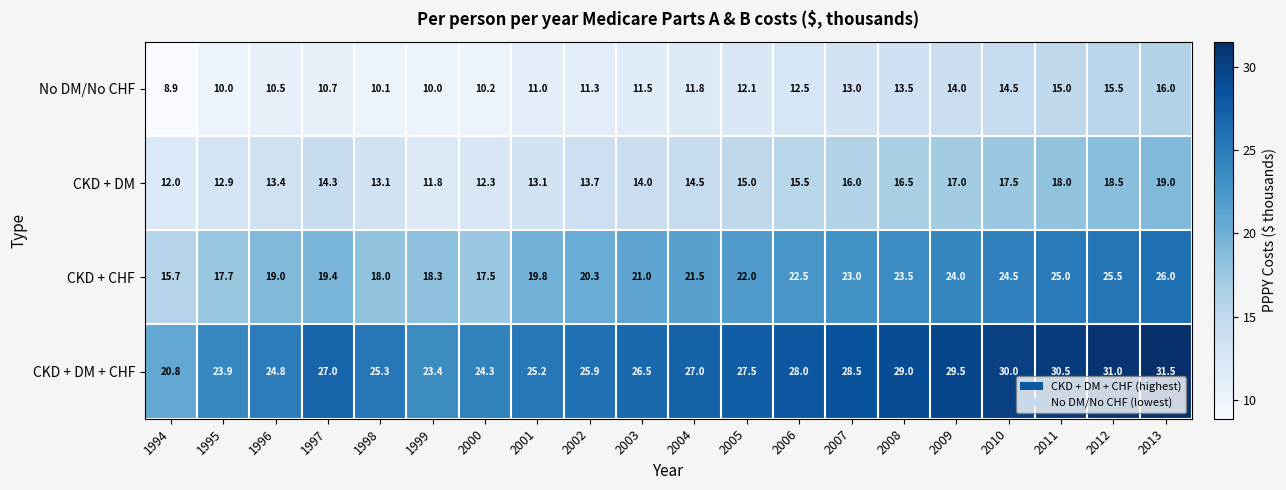

Rank the series by their average value, from highest to lowest.

CKD + DM + CHF, CKD + CHF, CKD + DM, No DM/No CHF